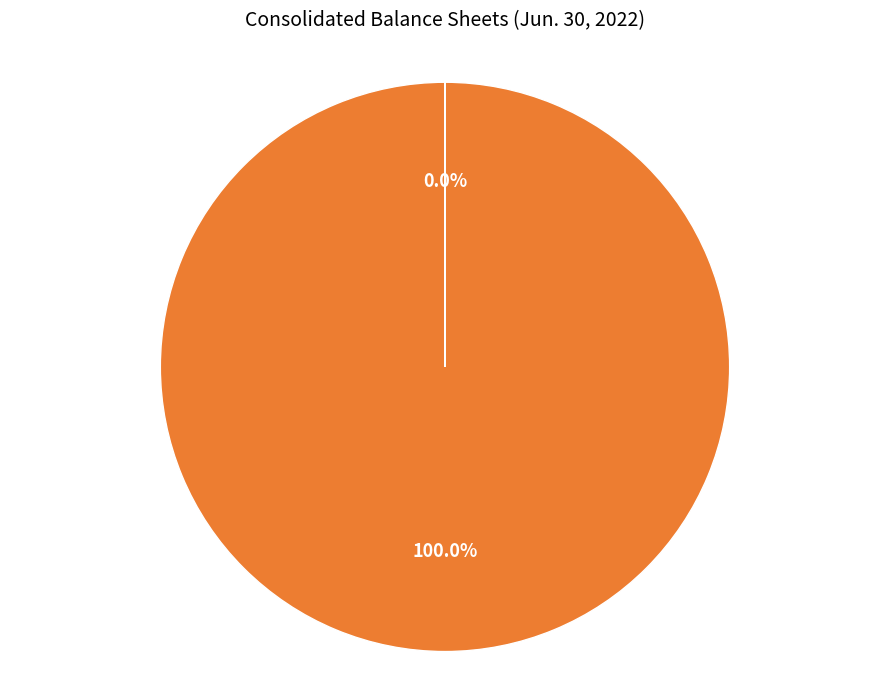

Does any single category account for the majority?

Yes